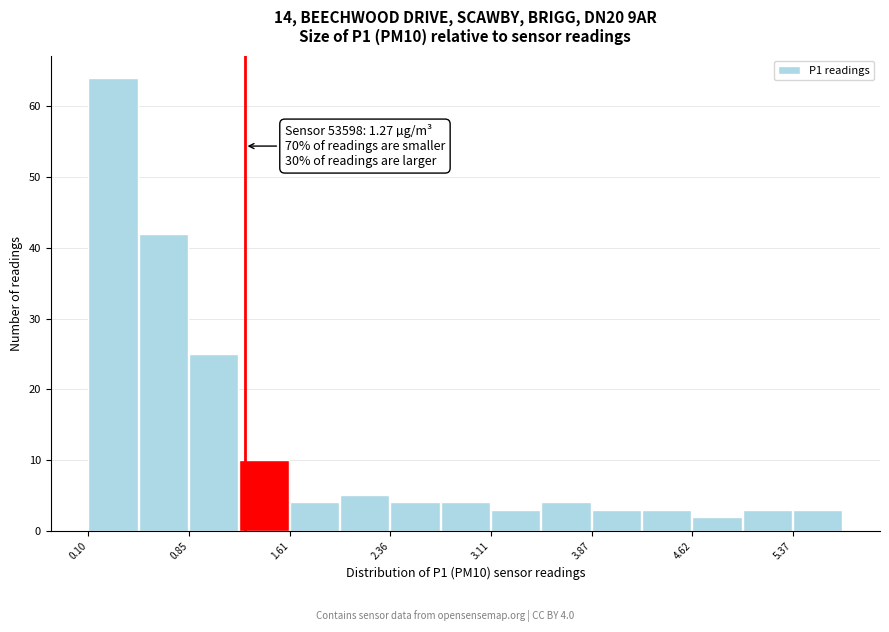

Around what value on the x-axis is the tallest bar? Give the approximate position of its centre, as read against the axis.

0.3